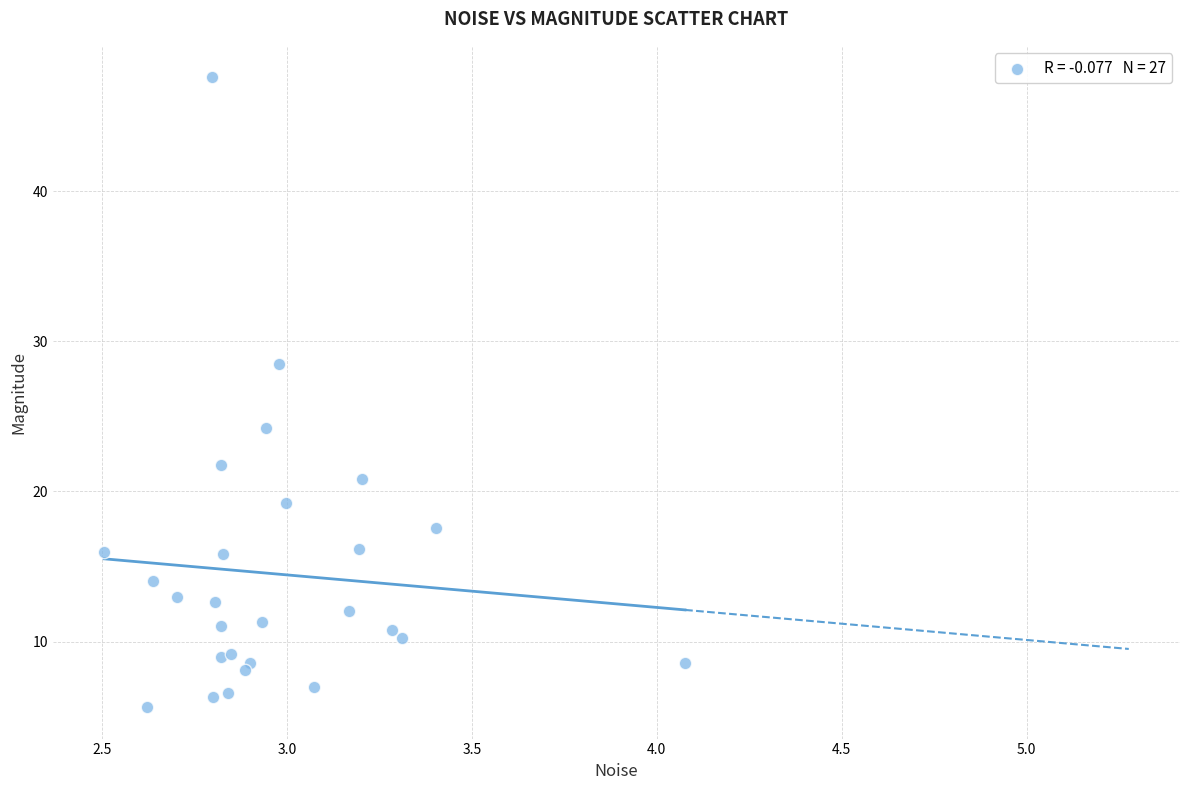

What Y value in the scatter plot is closest to 26?

24.2